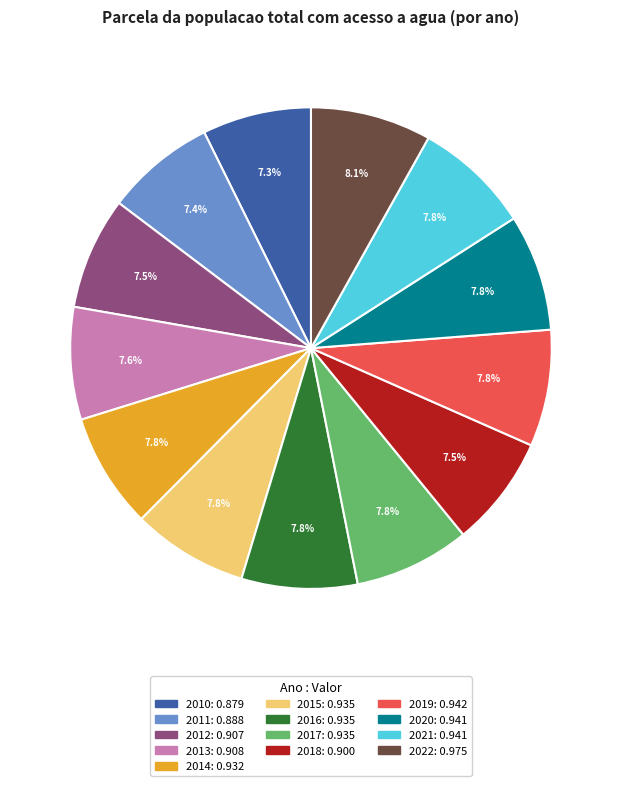

To the nearest percent, what percentage of the pie is 2010?

7%